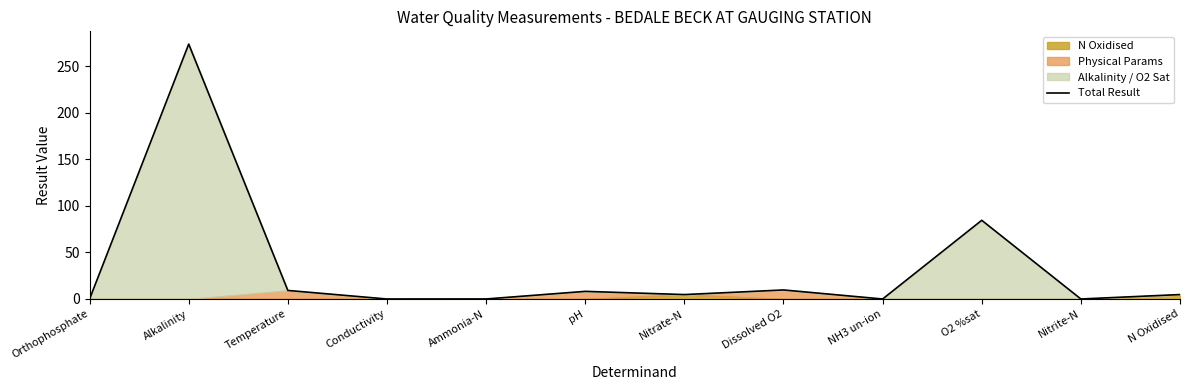

At which label does the data first exceed 4?

Alkalinity